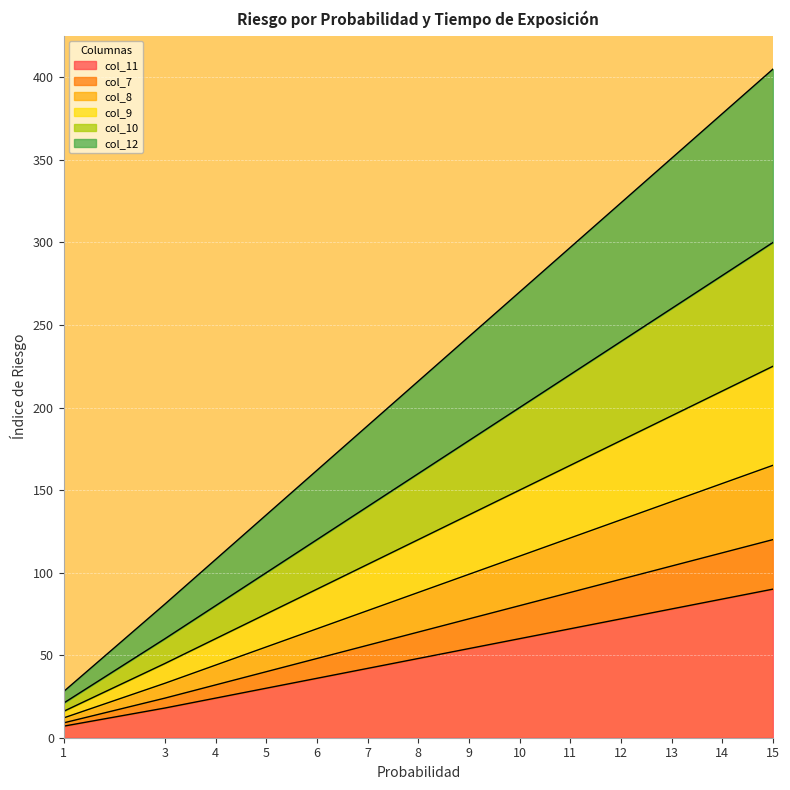

How many lines are shown in the chart?

6